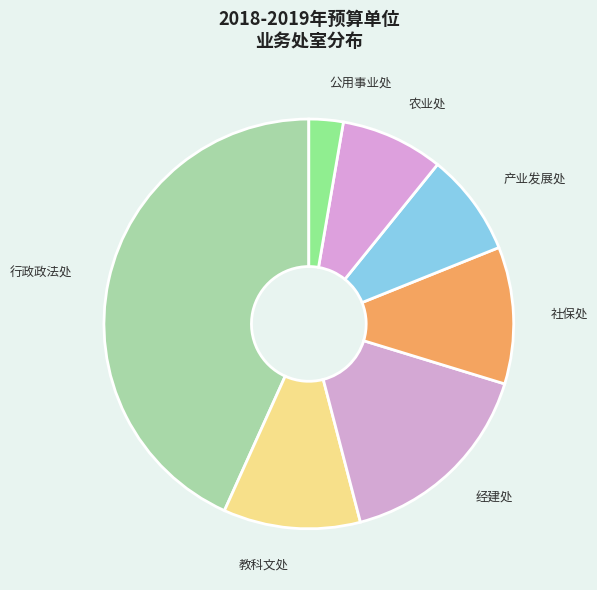

Which category has the smallest portion of the pie?

公用事业处